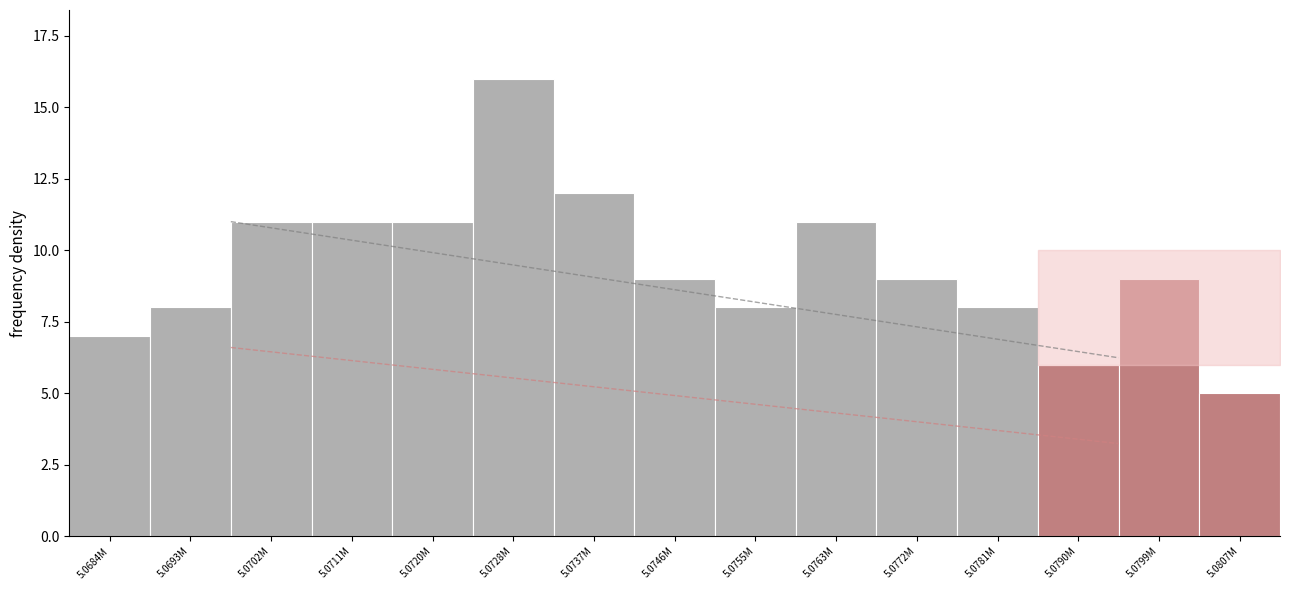

Reading left to right, transcribe all the data shown in this chart.

7	8	11	11	11	16	12	9	8	11	9	8	6	9	5